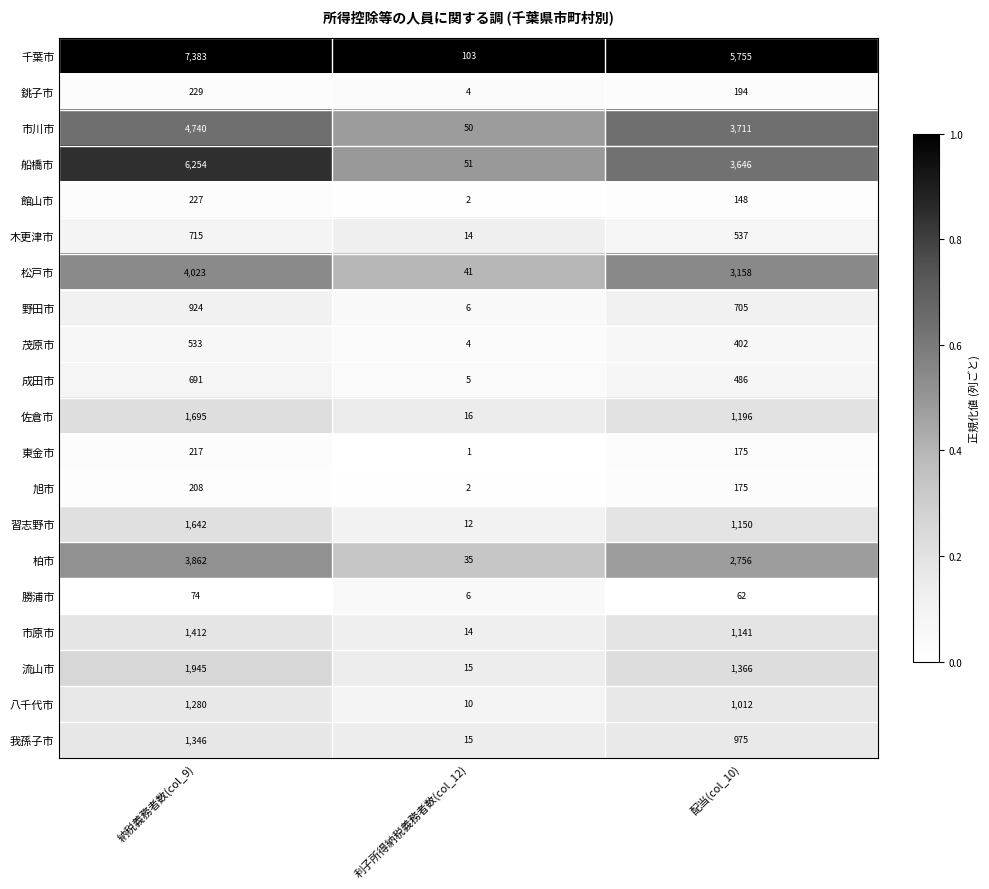

Rank the series at 納税義務者数(col_9) from lowest to highest value.

勝浦市, 旭市, 東金市, 館山市, 銚子市, 茂原市, 成田市, 木更津市, 野田市, 八千代市, 我孫子市, 市原市, 習志野市, 佐倉市, 流山市, 柏市, 松戸市, 市川市, 船橋市, 千葉市